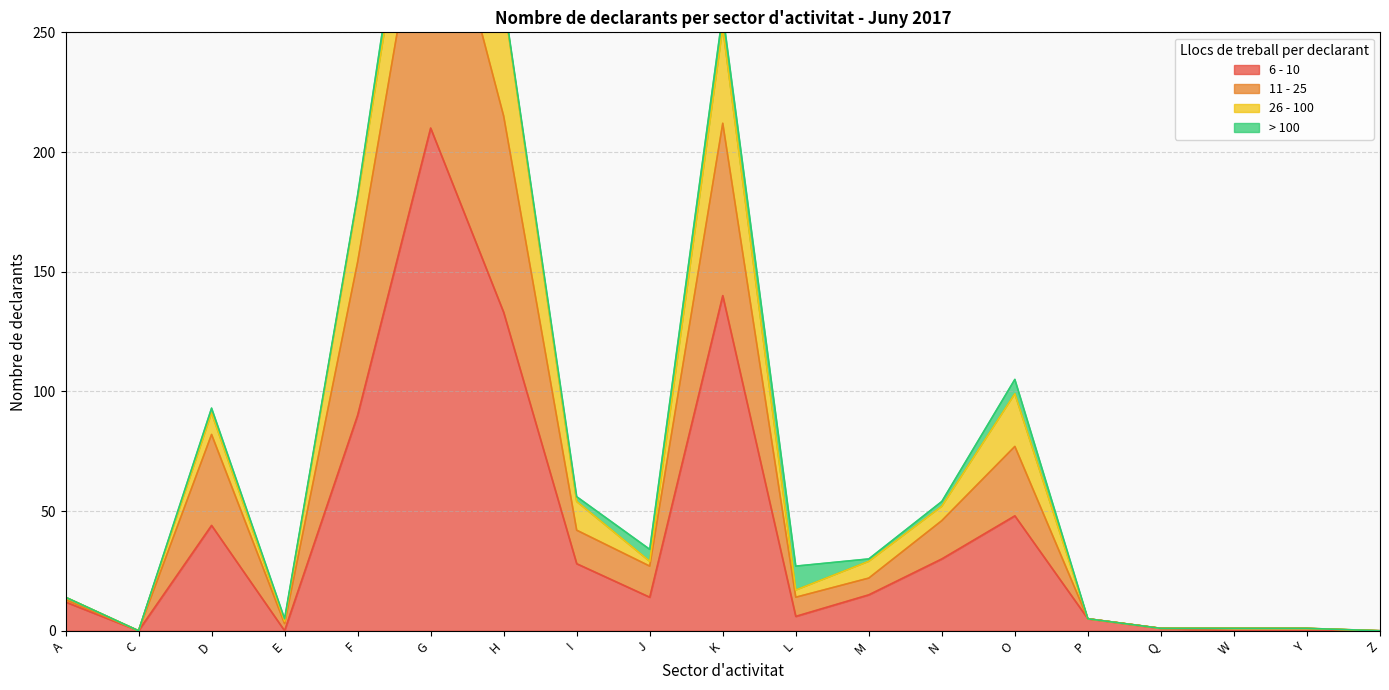

True or false: 6 - 10 has a value of 19 at I.

False